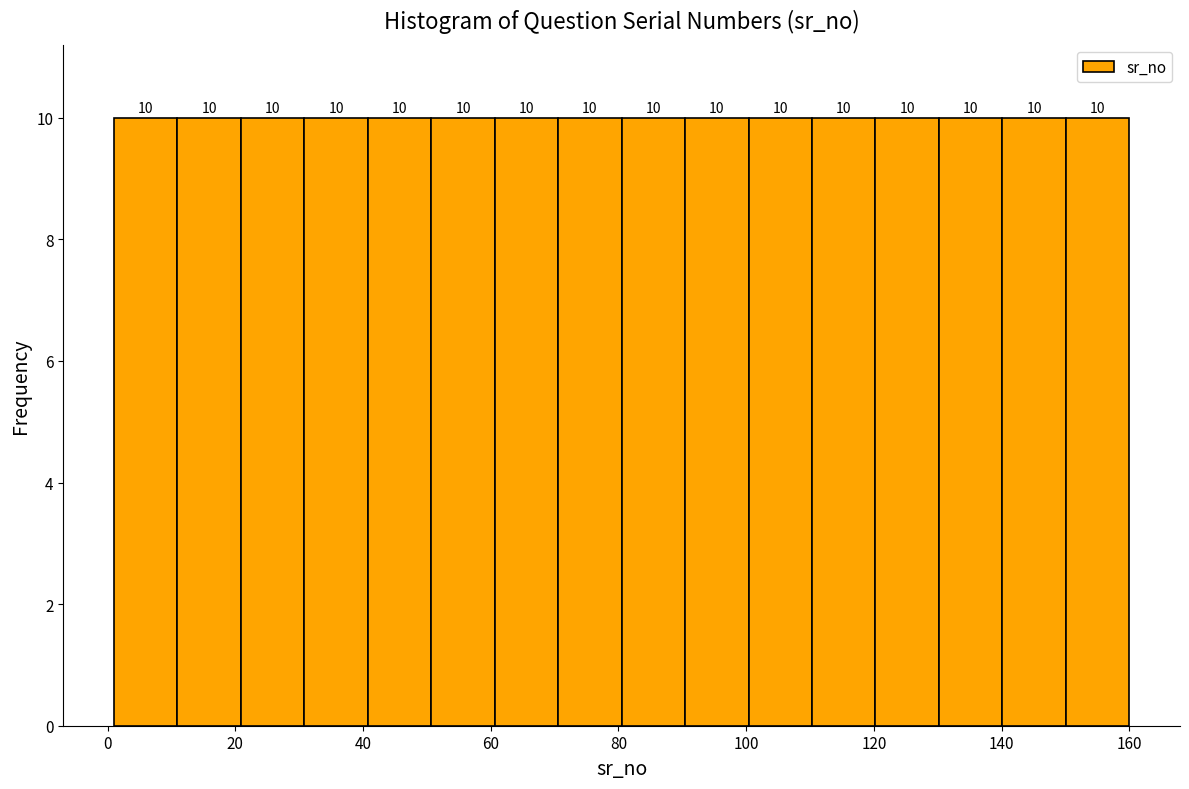

Reading left to right, transcribe this chart: for each bar, give the range it covers on the x-axis and its height. The bar edges are not printed on the chart, so give them approximately, as read against the axis.

2 to 10: 10
10 to 20: 10
20 to 30: 10
30 to 40: 10
40 to 50: 10
50 to 60: 10
60 to 70: 10
70 to 80: 10
80 to 90: 10
90 to 100: 10
100 to 110: 10
110 to 120: 10
120 to 130: 10
130 to 140: 10
140 to 150: 10
150 to 160: 10